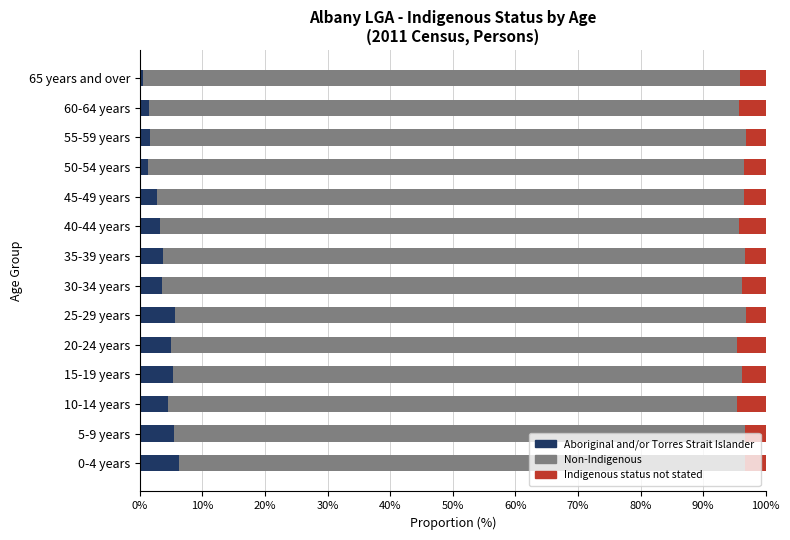

What is the total value across all series at 10-14 years?

100.0